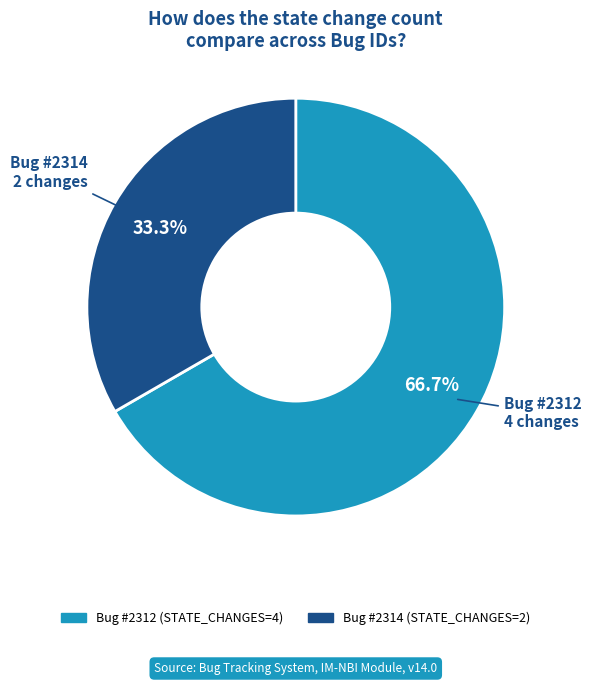

To the nearest percent, what is the average slice percentage?

50%